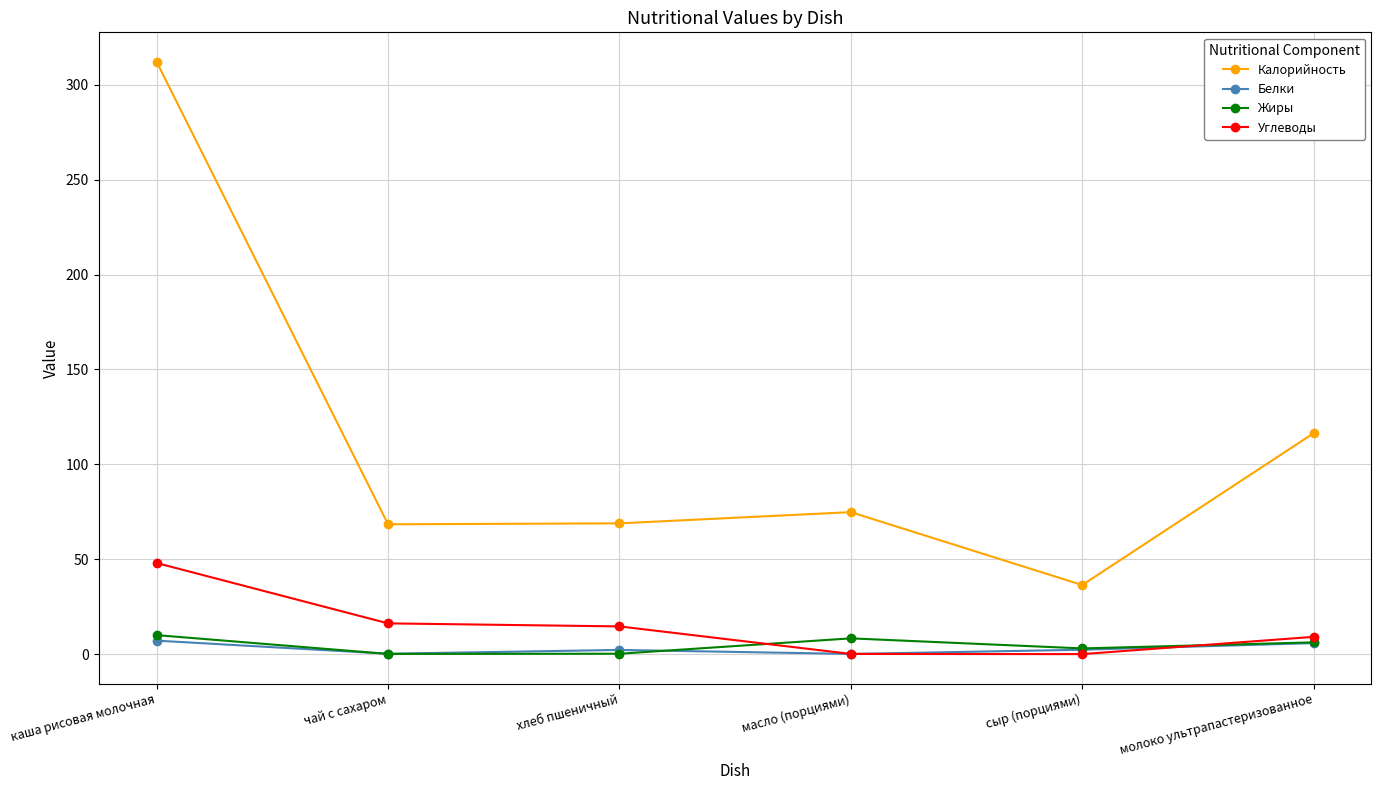

True or false: Калорийность and Углеводы cross at least once.

False